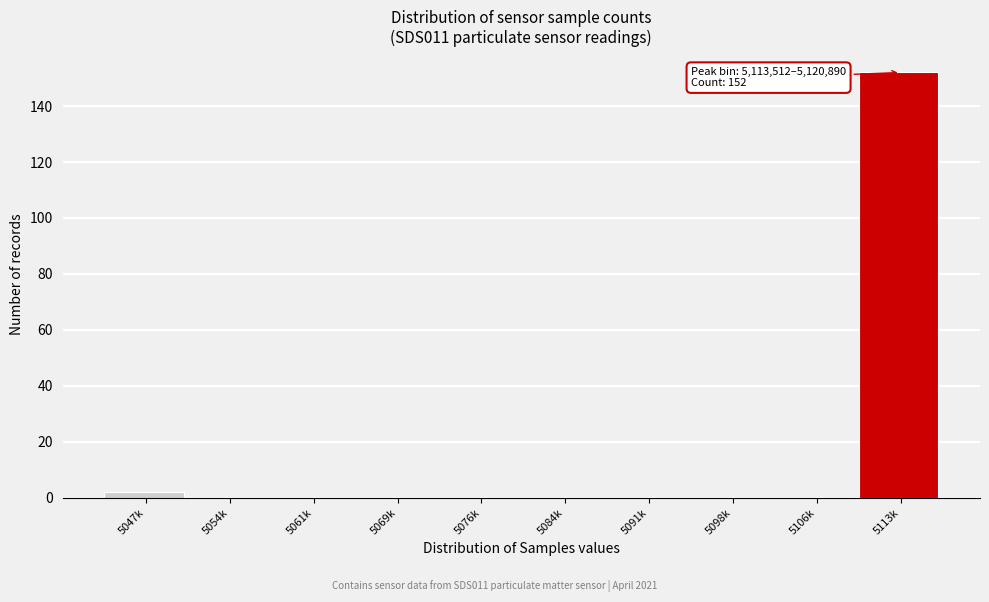

Reading left to right, transcribe all the data shown in this chart.

5047k=2	5054k=0	5061k=0	5069k=0	5076k=0	5084k=0	5091k=0	5098k=0	5106k=0	5113k=152